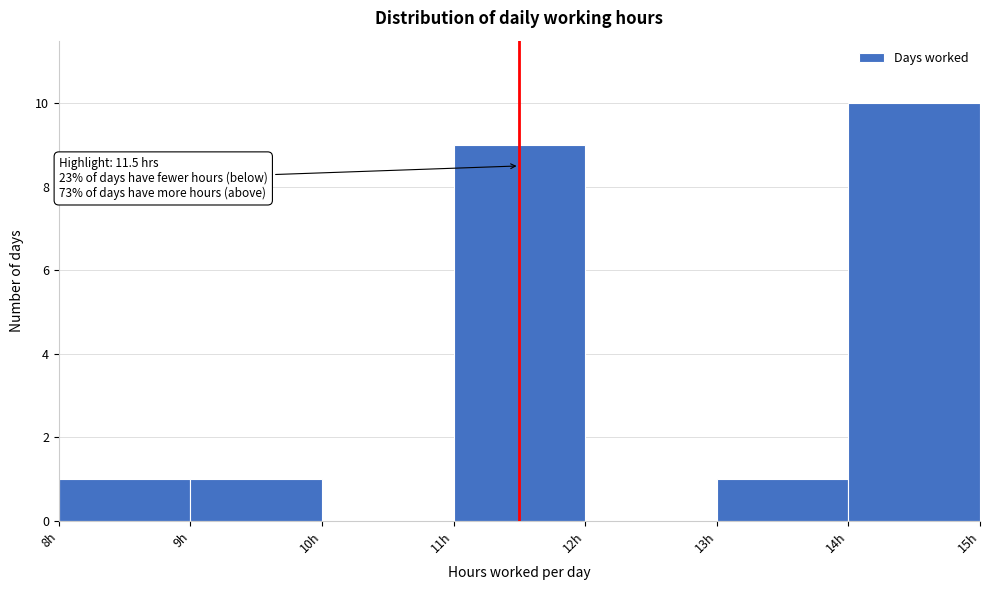

Over which range of the x-axis is the bar tallest?

14 to 15